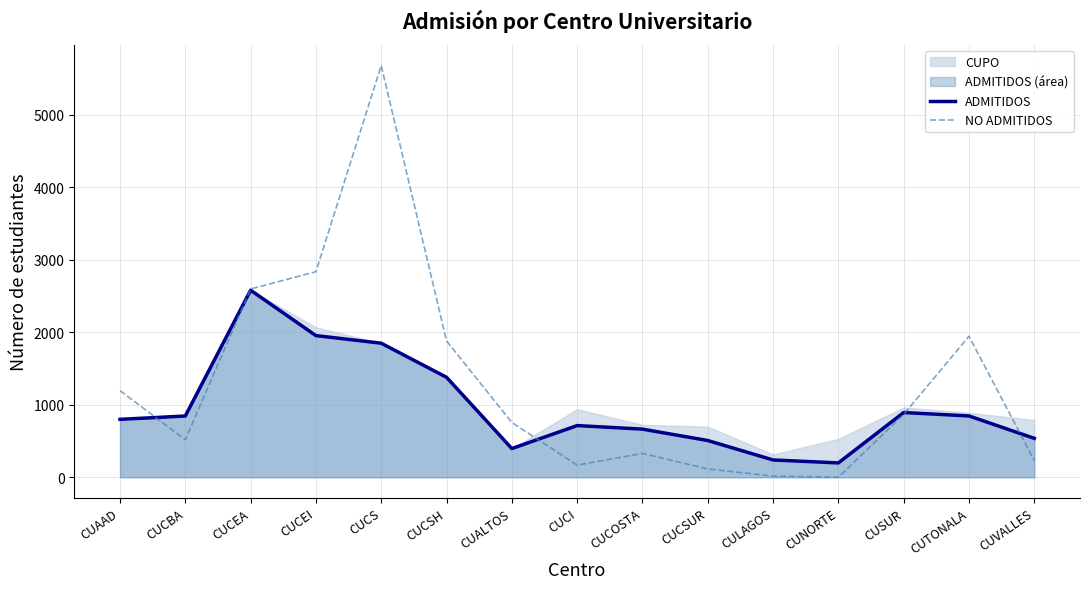

Between CUCSUR and CULAGOS, which series saw the biggest shift?

ADMITIDOS